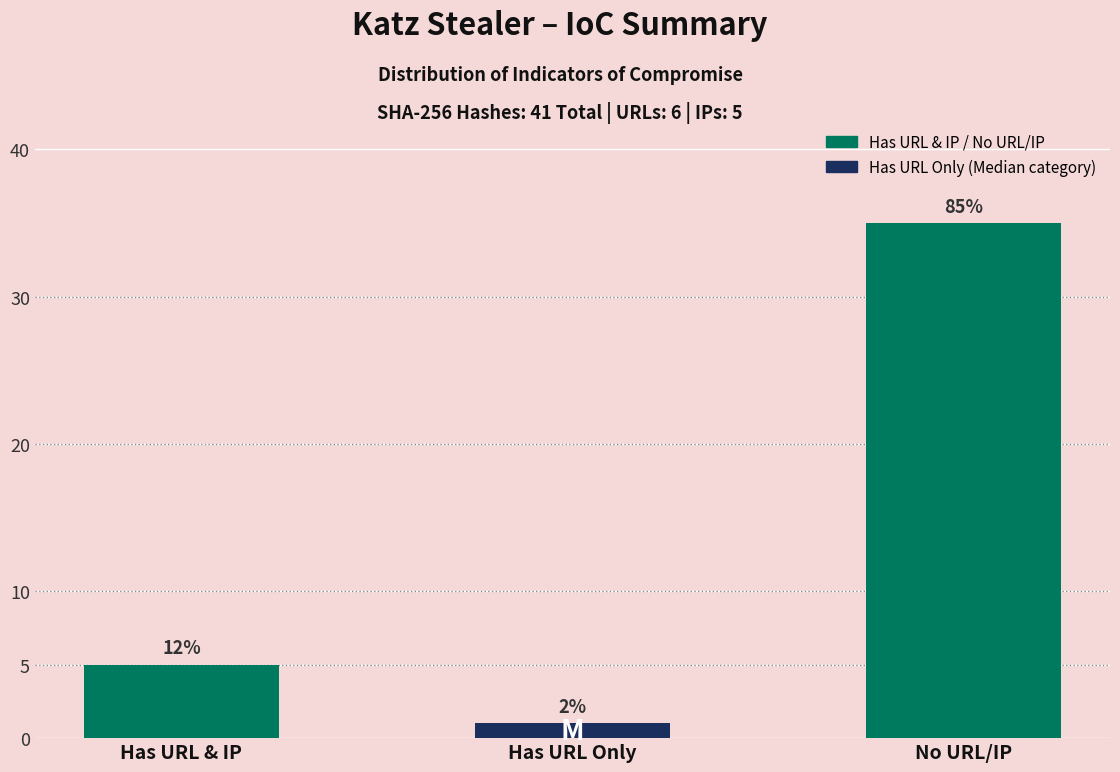

Which label corresponds to the largest value in the chart?

No URL/IP